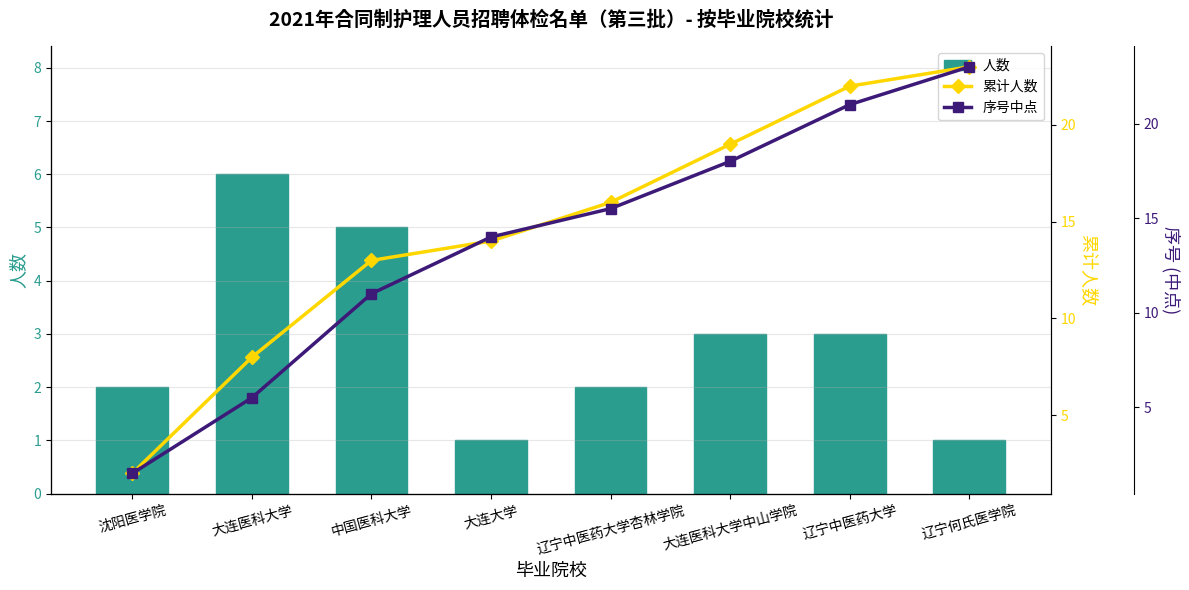

At which category is the sum across all series the highest?

辽宁何氏医学院